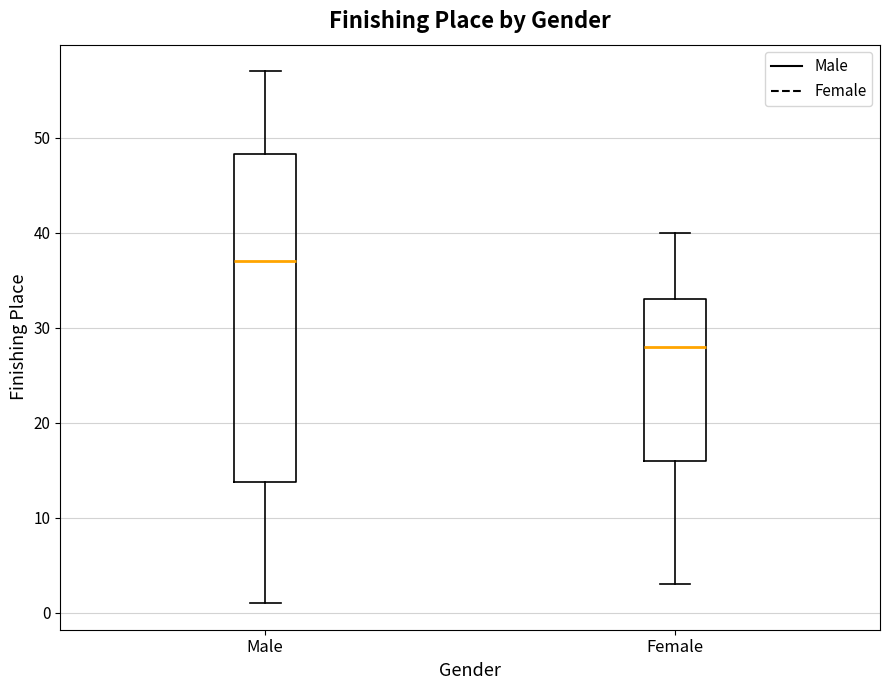

Reading left to right, read every box against the y-axis: the position of its median line, the range the box covers, and the ends of its whiskers. The values are not printed on the chart, so give them approximately, as read against the axis.

Male: median 37, box 14 to 48, whiskers 1 to 57
Female: median 28, box 16 to 33, whiskers 3 to 40